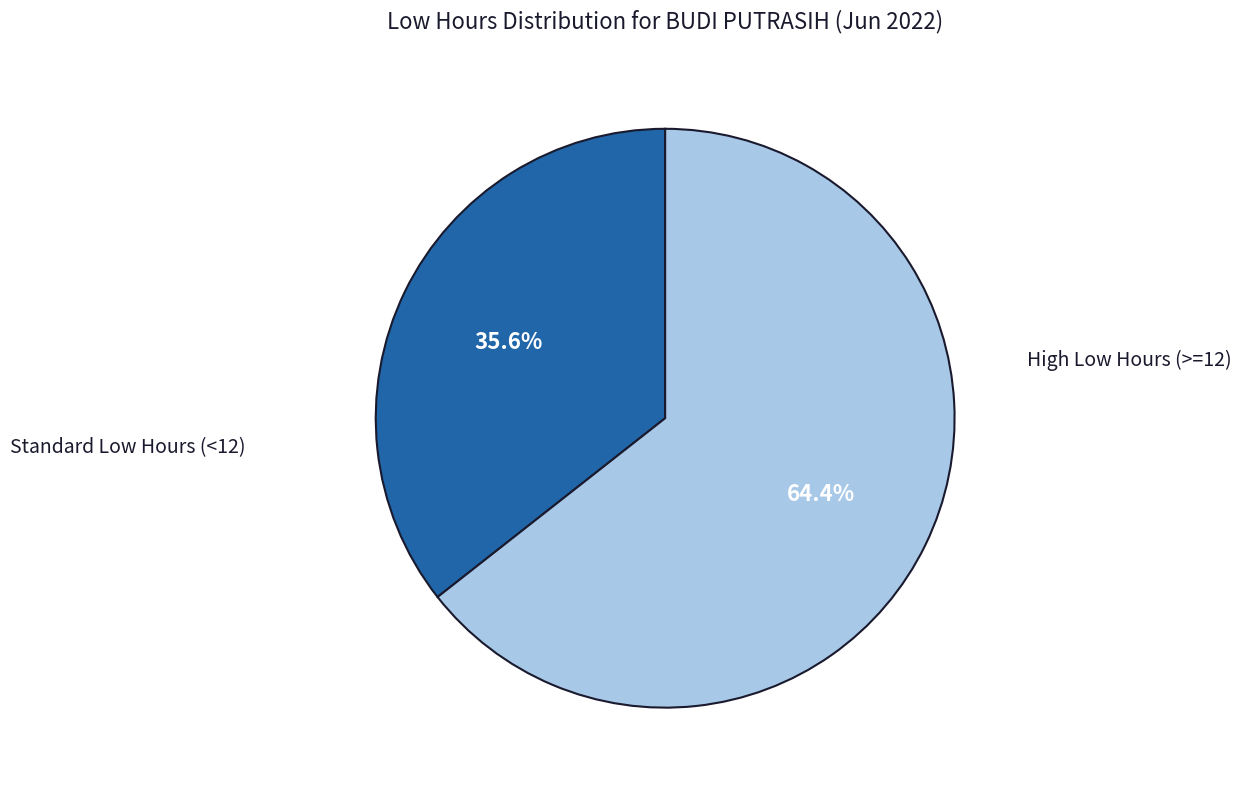

Is there any slice that represents more than half of the pie?

Yes